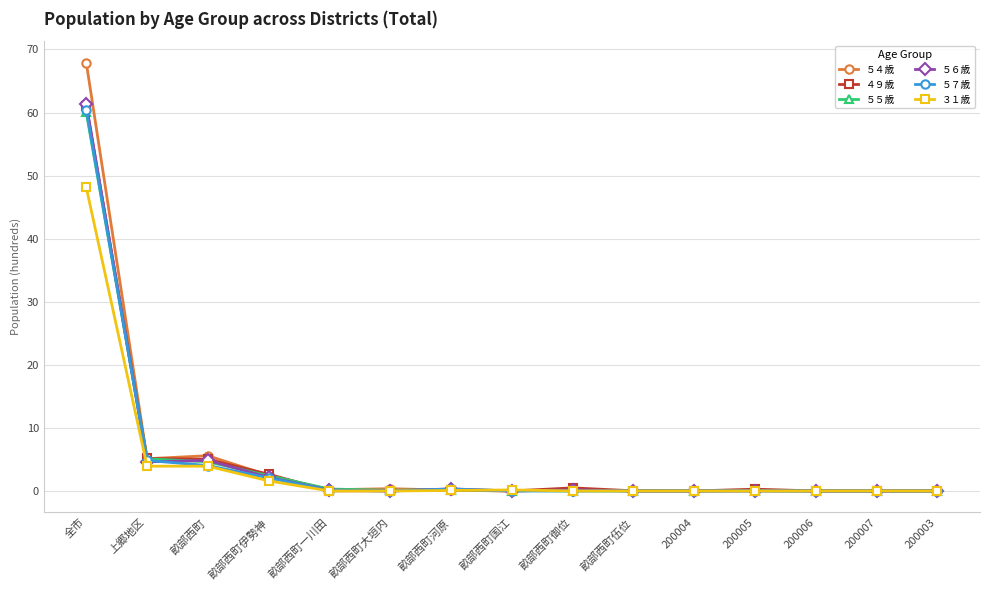

Between 畝部西町伊勢神 and 畝部西町御位, which series saw the biggest shift?

５５歳